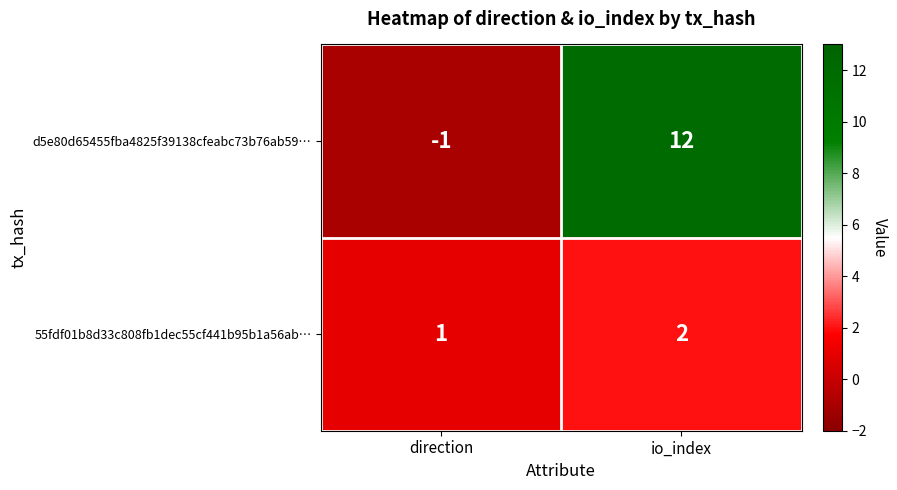

Count the number of data series in this chart.

2